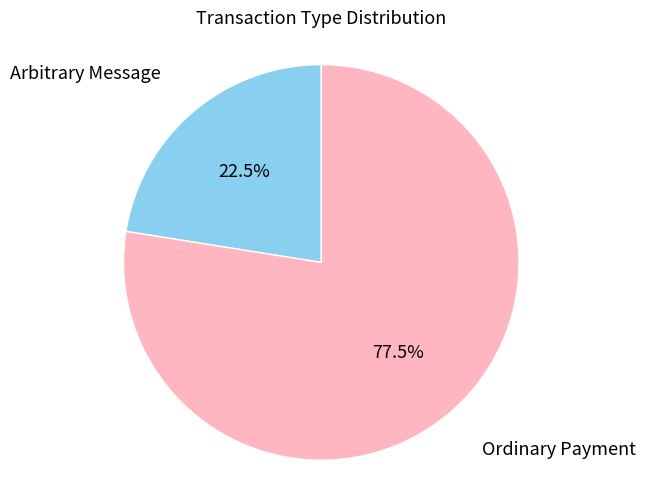

How many segments does this pie chart have?

2